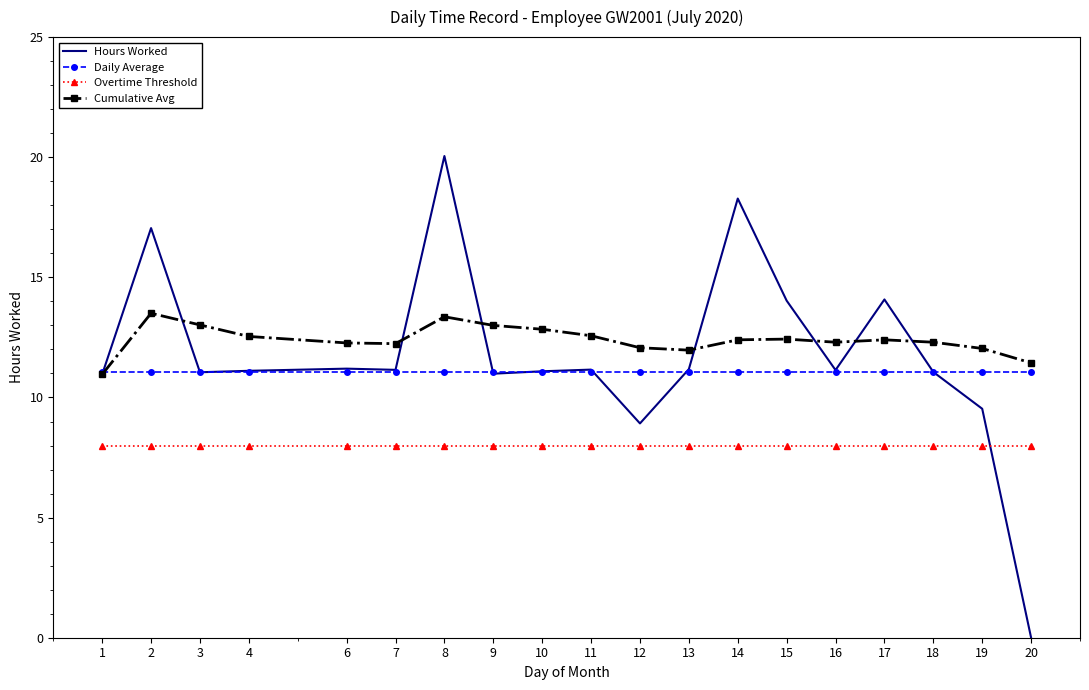

What is the spread (max minus min) of values at 19?

4.0